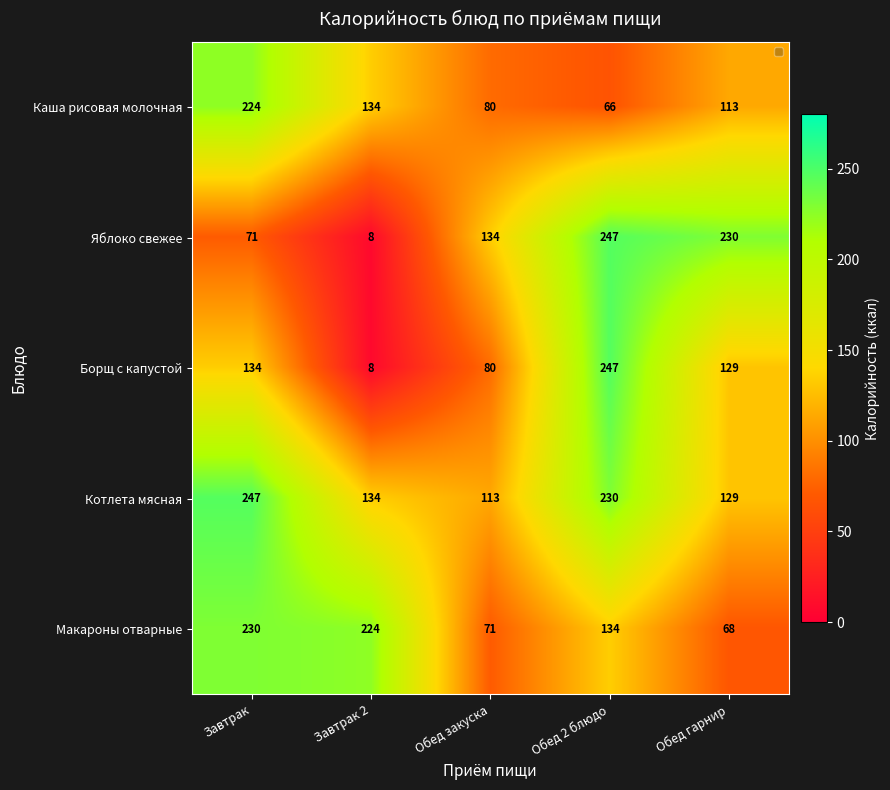

How many categories are shown in the chart?

5